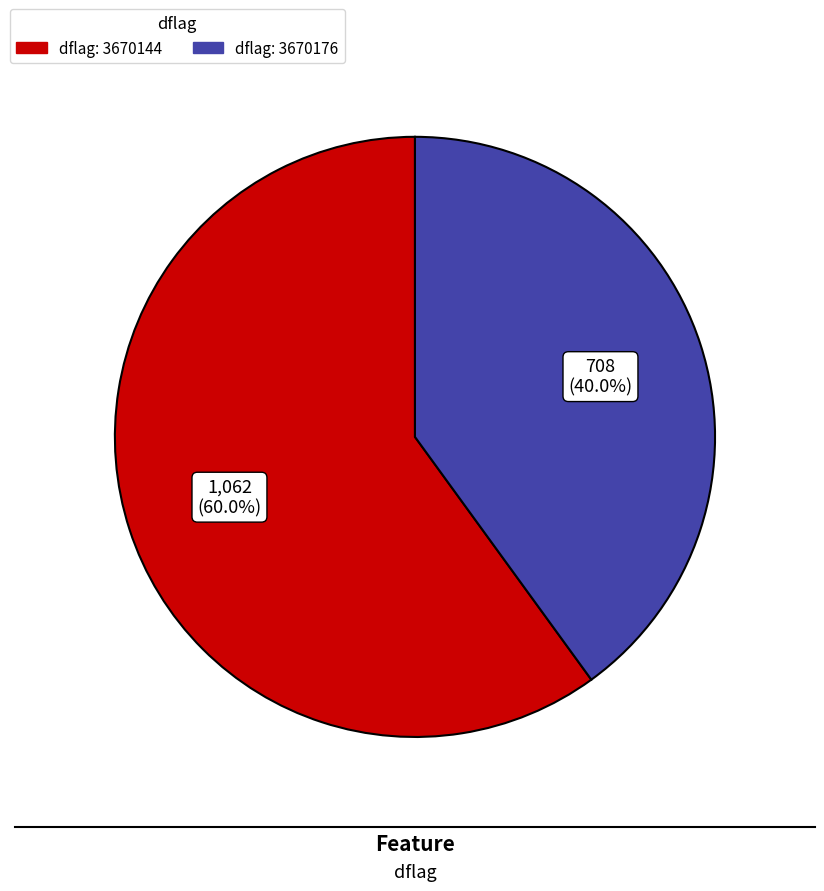

Is there any slice that represents more than half of the pie?

Yes